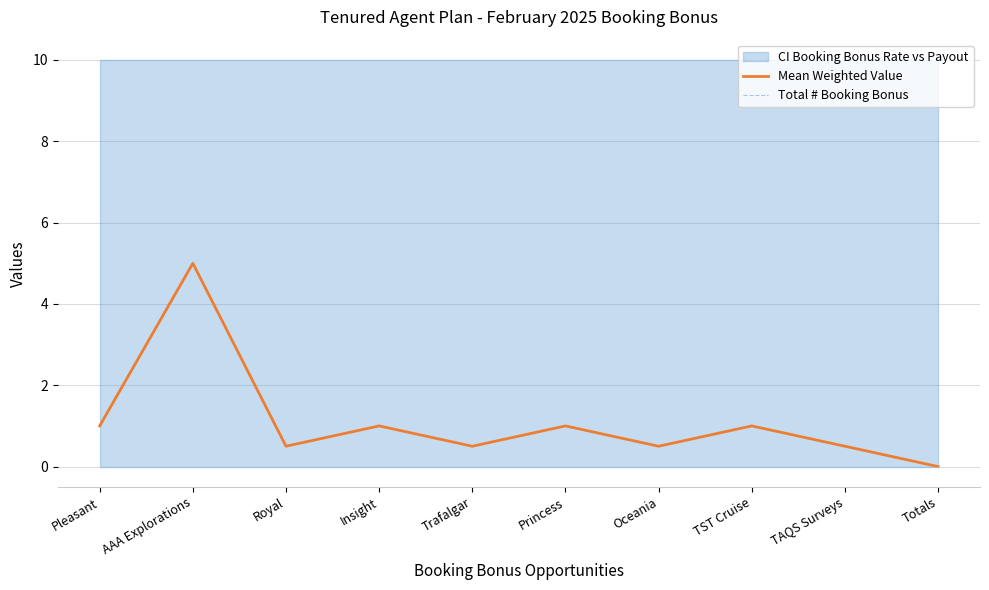

Which category has the lowest value in the Mean Weighted Value series?

Totals